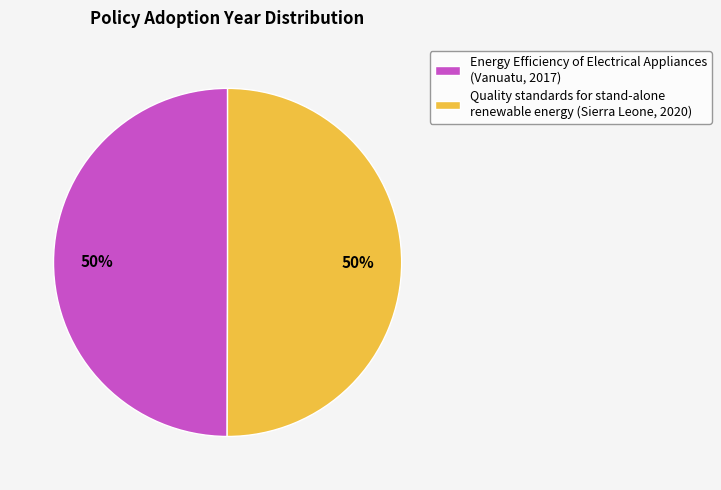

Approximately how many times larger is the value at Energy Efficiency of Electrical Appliances (Vanuatu, 2017) compared to Quality standards for stand-alone renewable energy (Sierra Leone, 2020)?

1.0